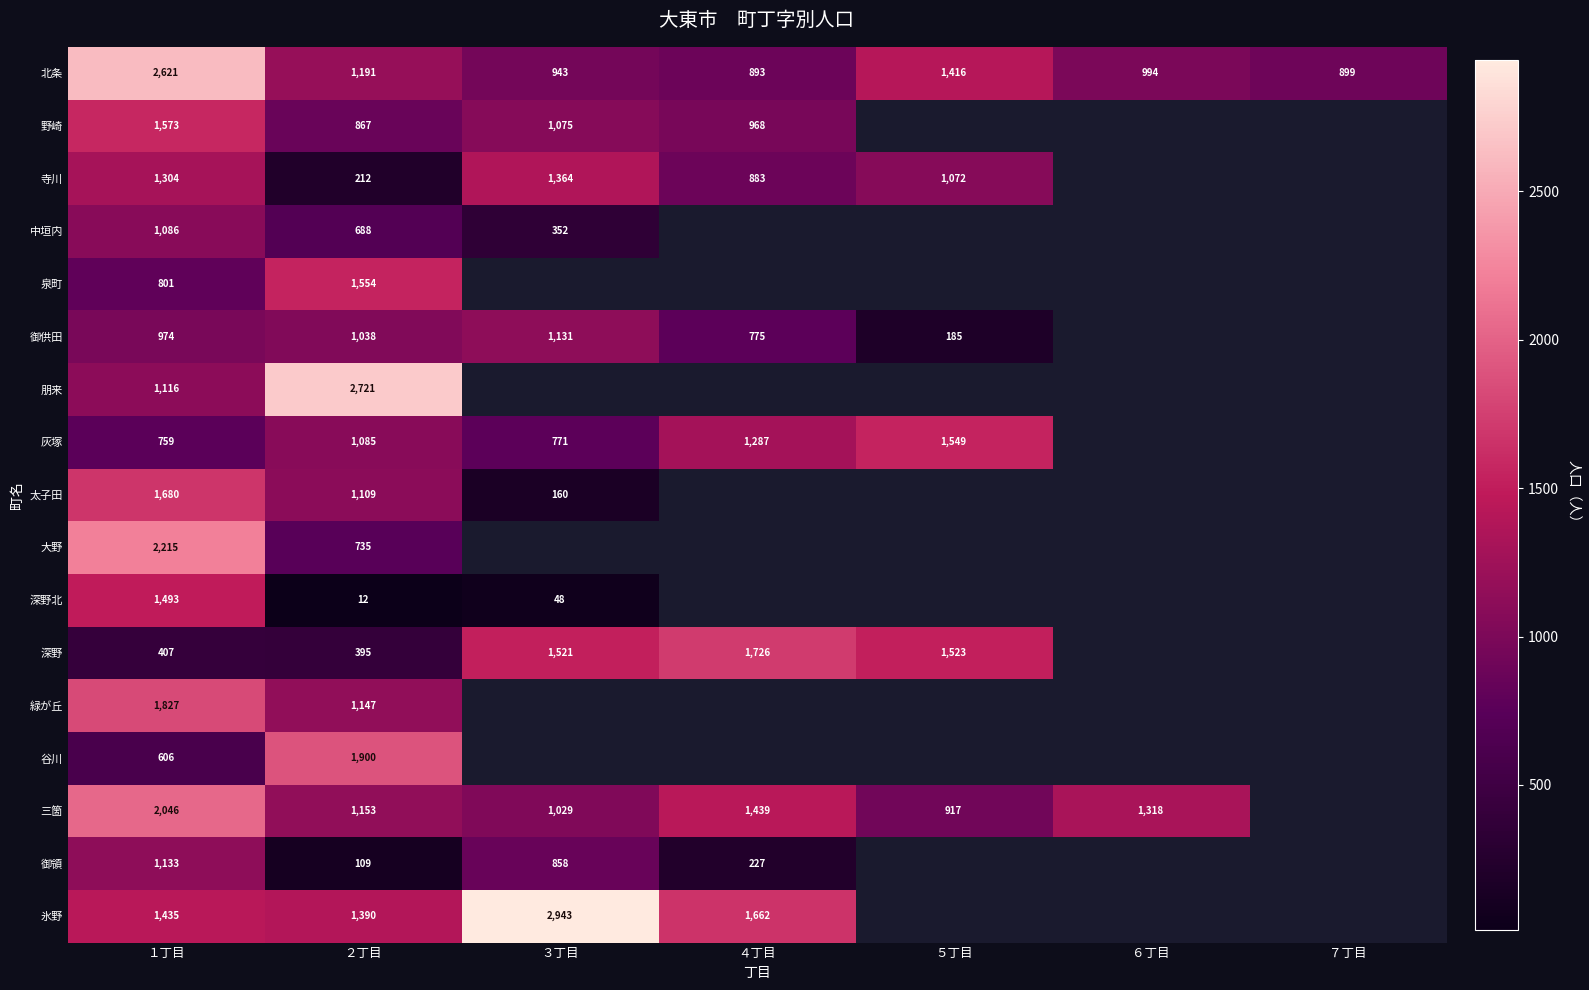

The 太子田 series shows 160 at ３丁目. True or false?

True